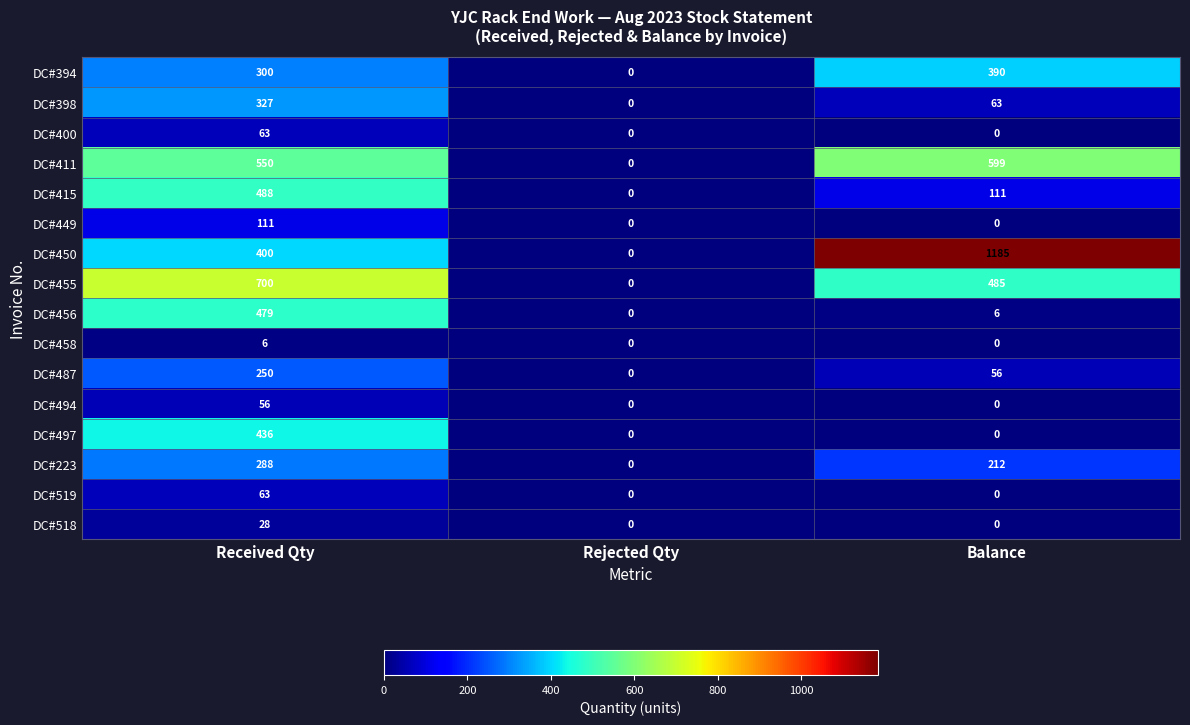

What is the difference between the maximum and minimum values in the DC#411 series?

599